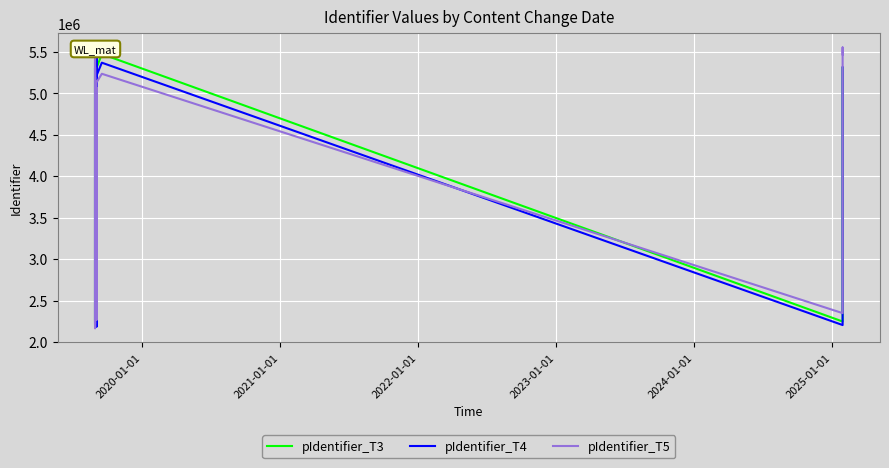

Which series has the largest total across all categories?

pIdentifier_T3